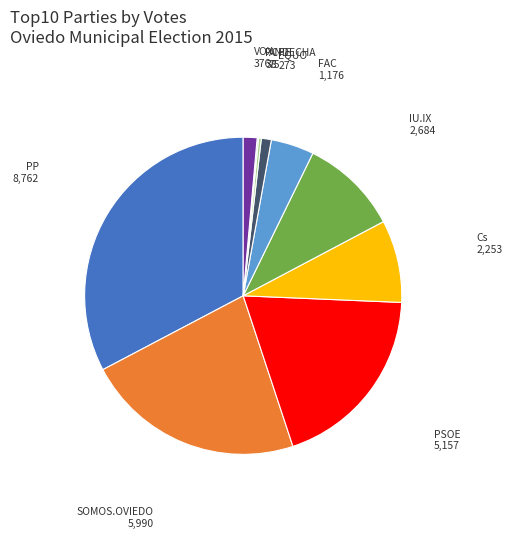

Which category has the biggest portion of the pie?

PP